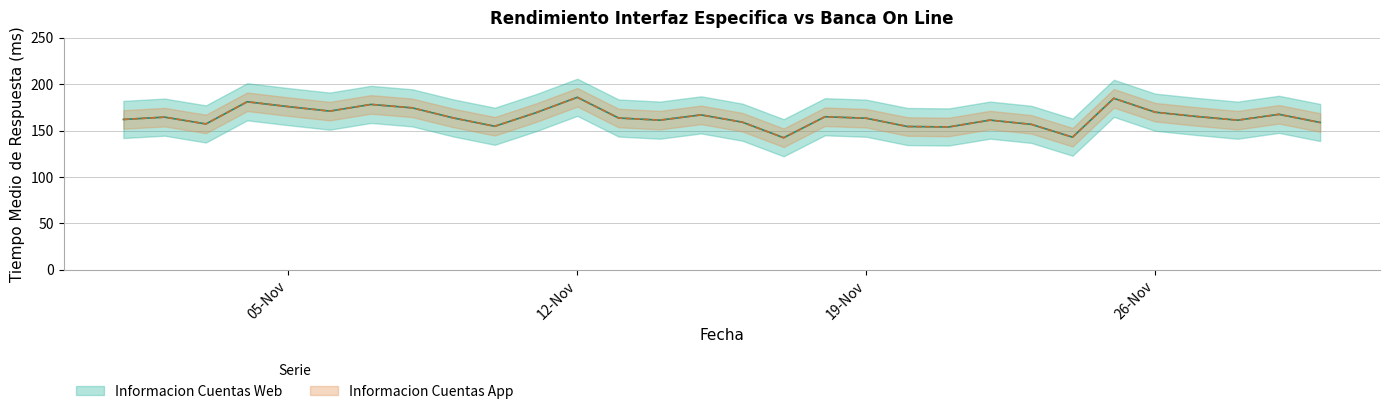

What is the difference between the maximum and minimum values in the Informacion Cuentas App series?

43.6